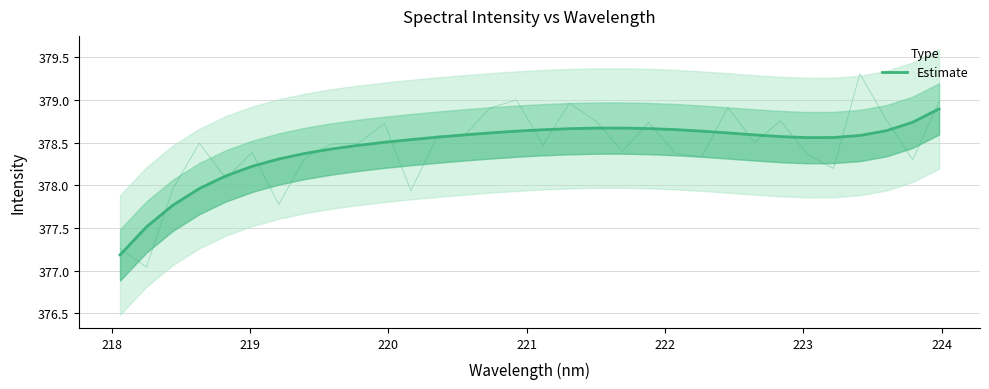

How many data points does each series have?

32